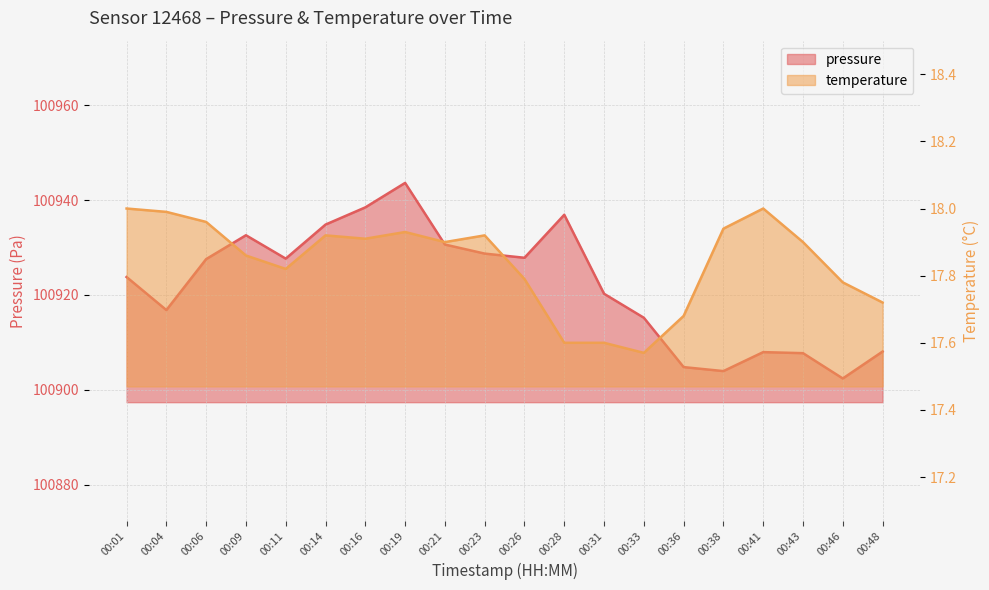

The temperature series shows 17.6 at 00:33. True or false?

True